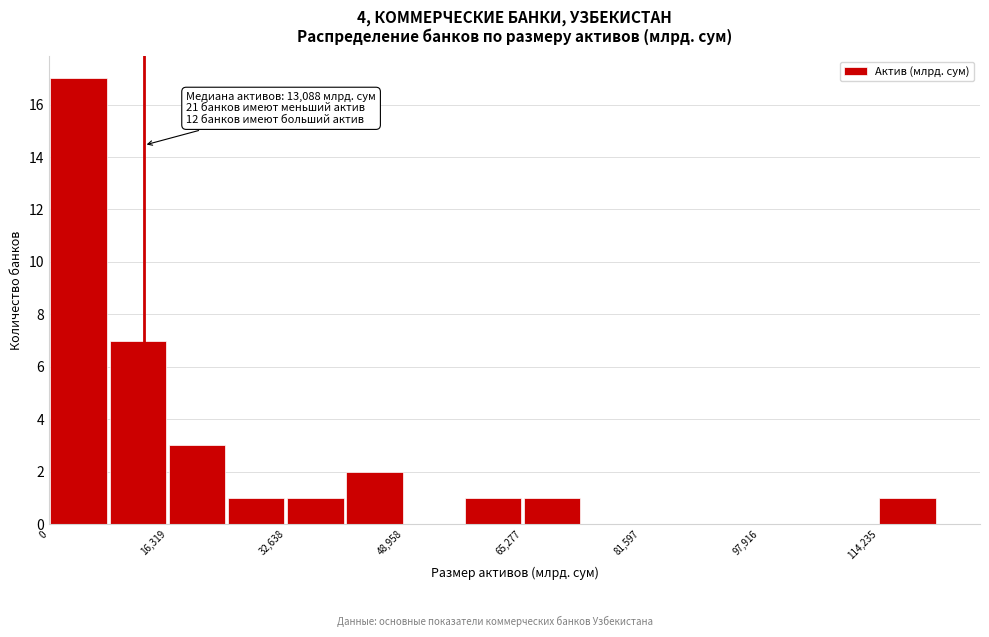

Which range on the x-axis has the tallest bar?

0 to 8000